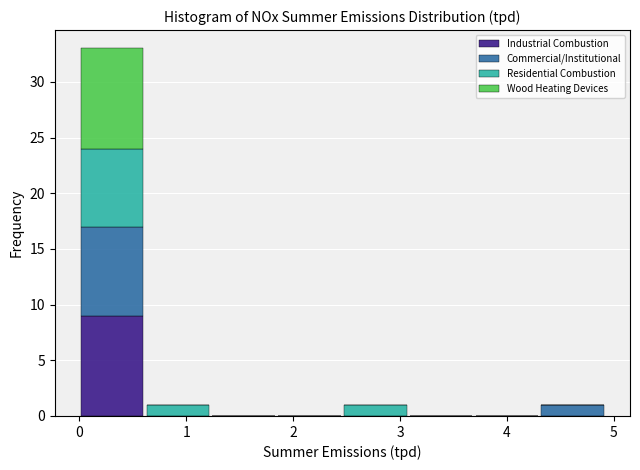

Which range on the x-axis has the tallest stacked bar (by total height)?

0.0 to 0.6